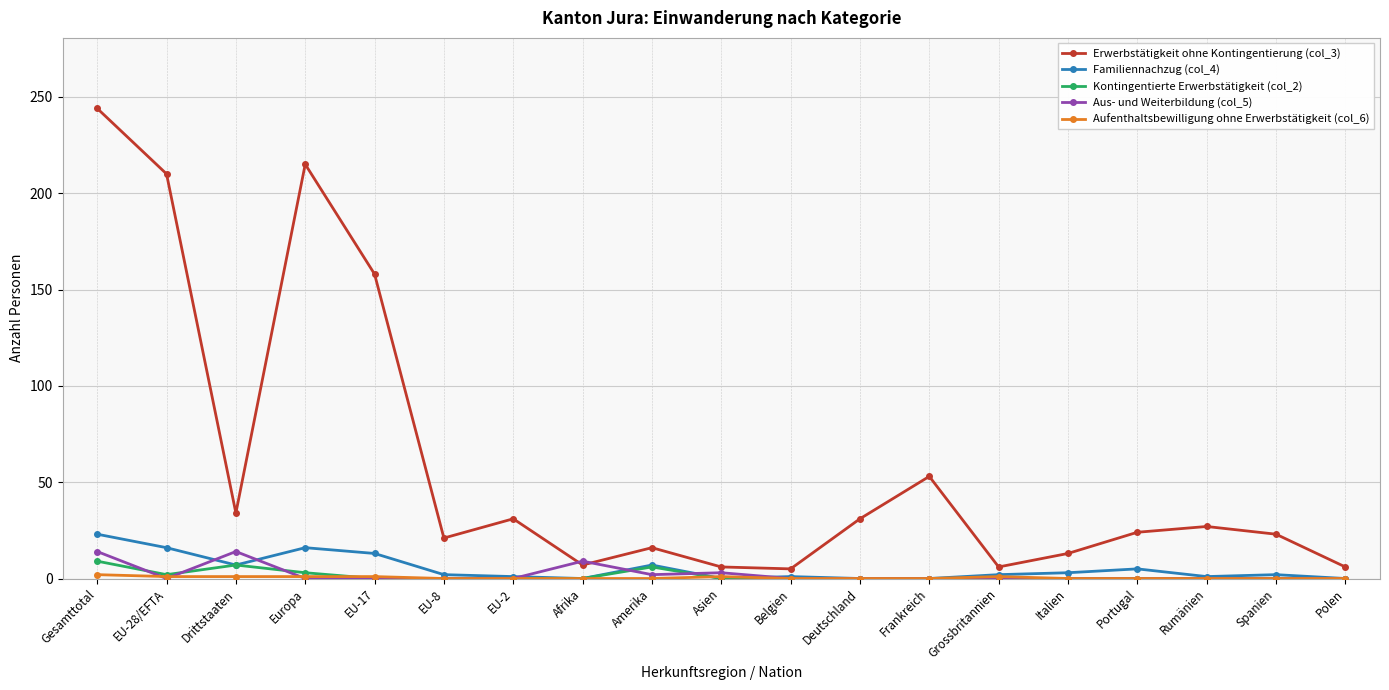

True or false: Aus- und Weiterbildung (col_5) has a value of 0 at Spanien.

True